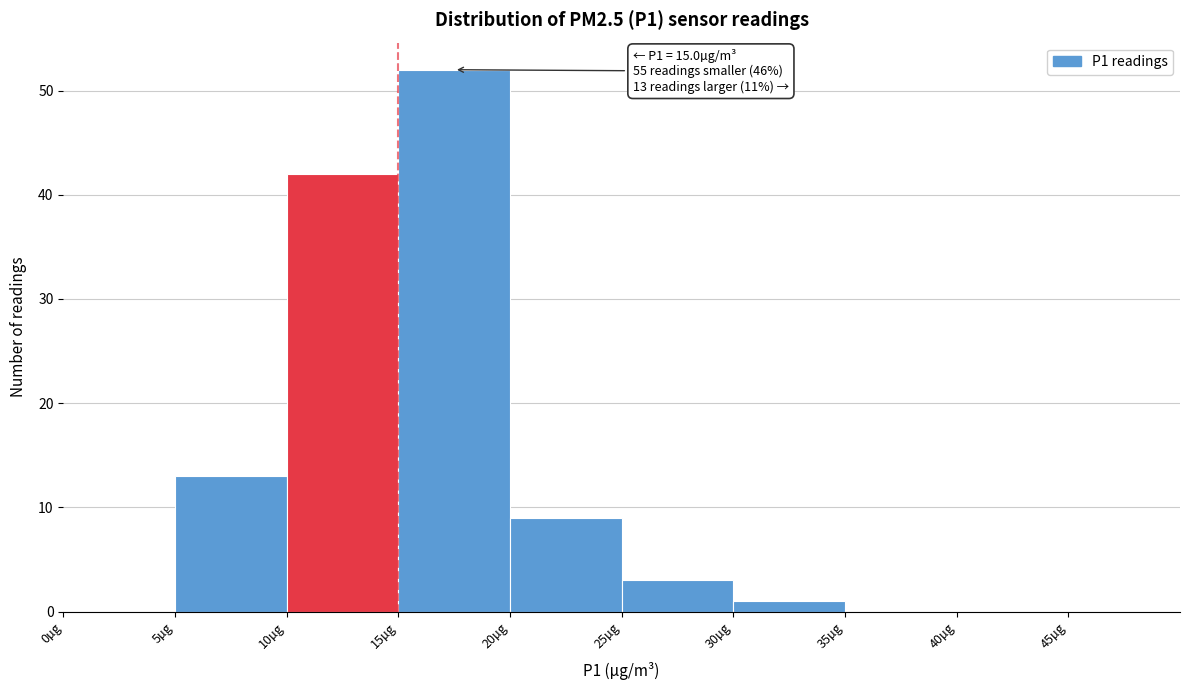

Over which range of the x-axis is the bar tallest?

15 to 20